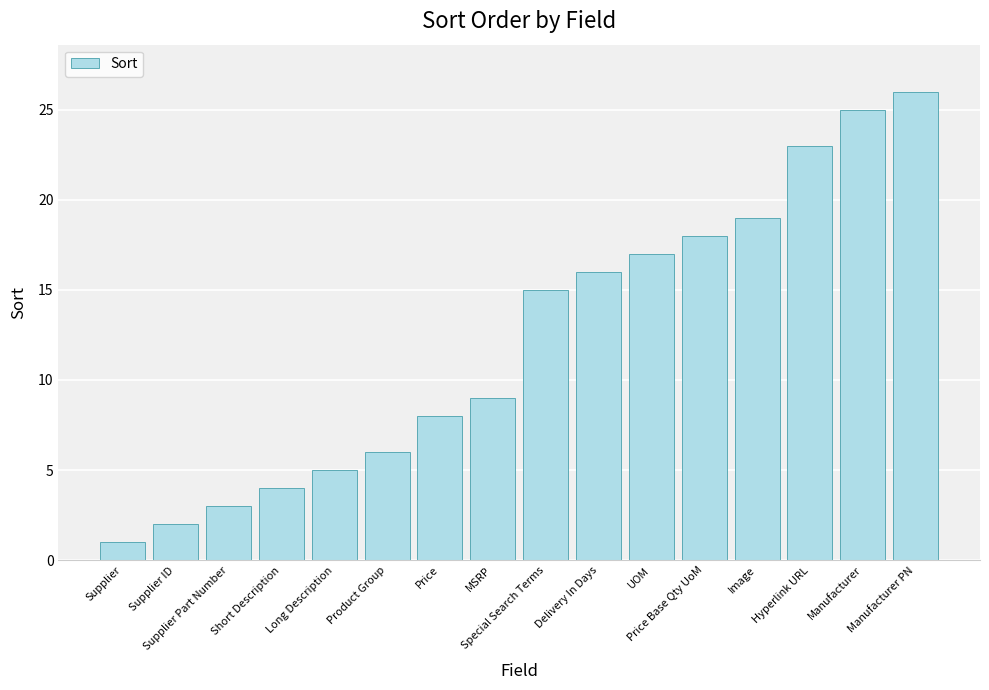

Approximately how many times larger is the value at Hyperlink URL compared to Price?

2.9